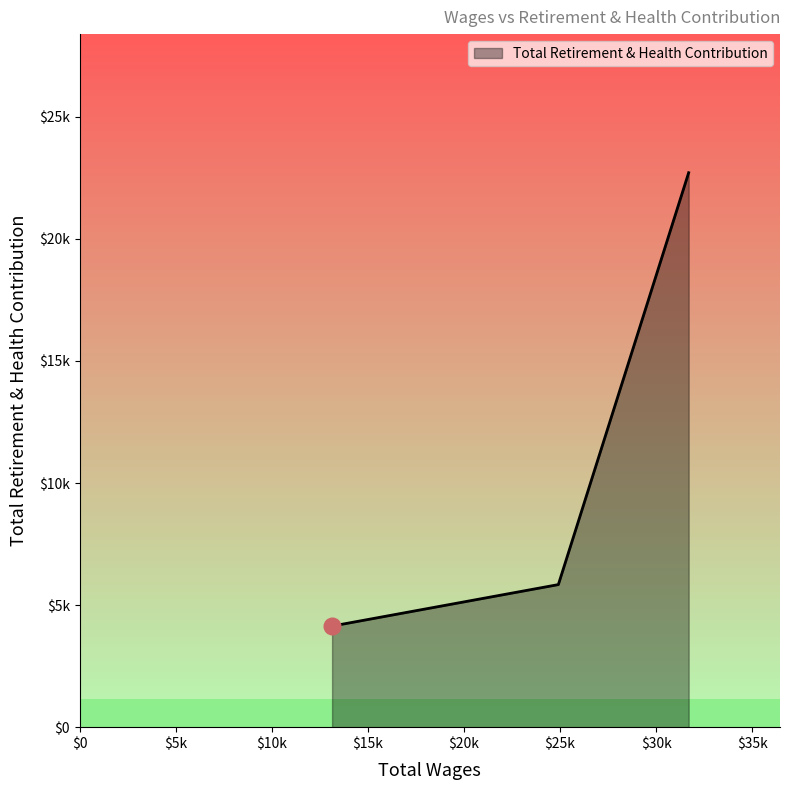

Is this an area chart (filled region under the line)?

Yes